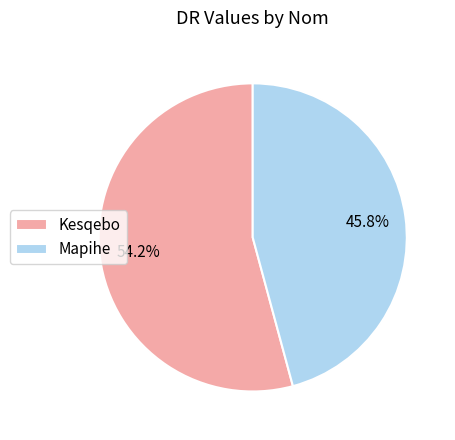

Is it true that Kesqebo is 69% of the pie?

False